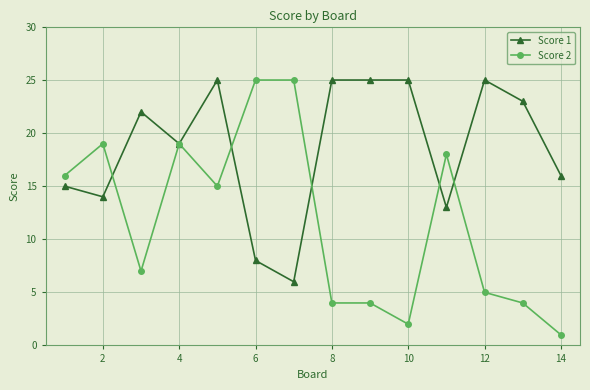

What is the minimum value shown in the chart?

1